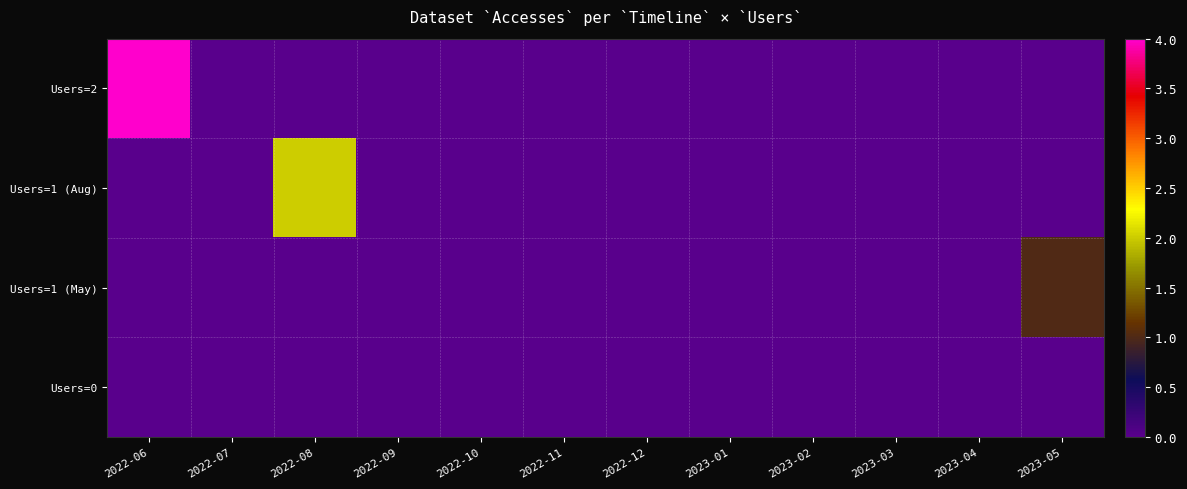

Which series has the largest range (max minus min)?

Users=2